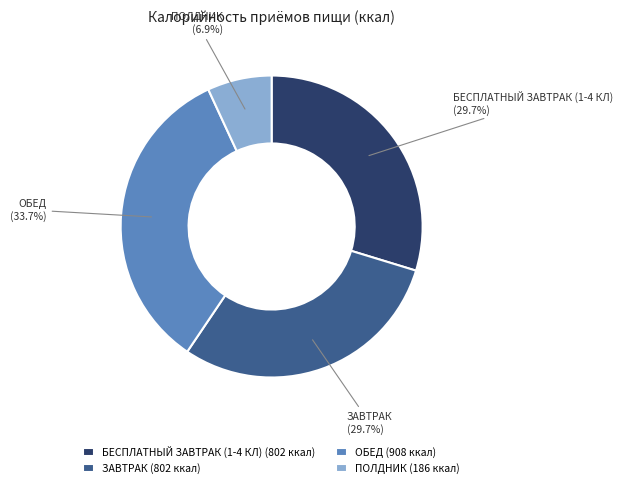

To the nearest percent, what is the difference between the largest and smallest slice percentages?

27%